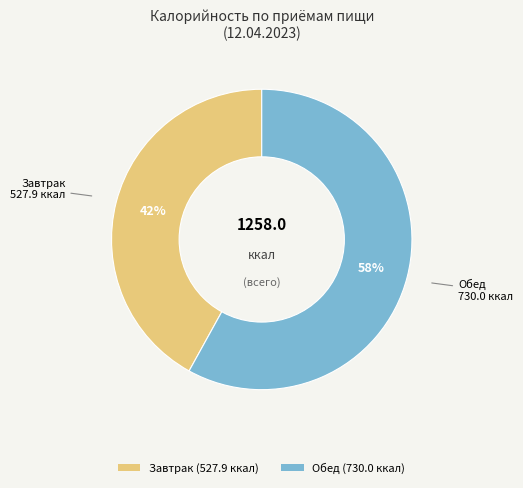

Which slice is the smallest?

Завтрак